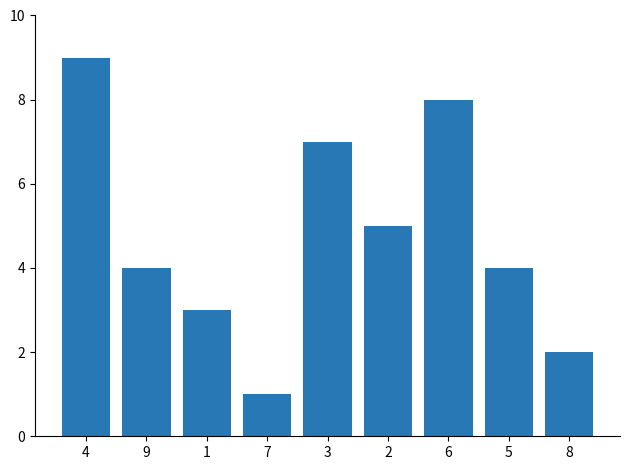

What is the value of the 1st bar from the left?

9